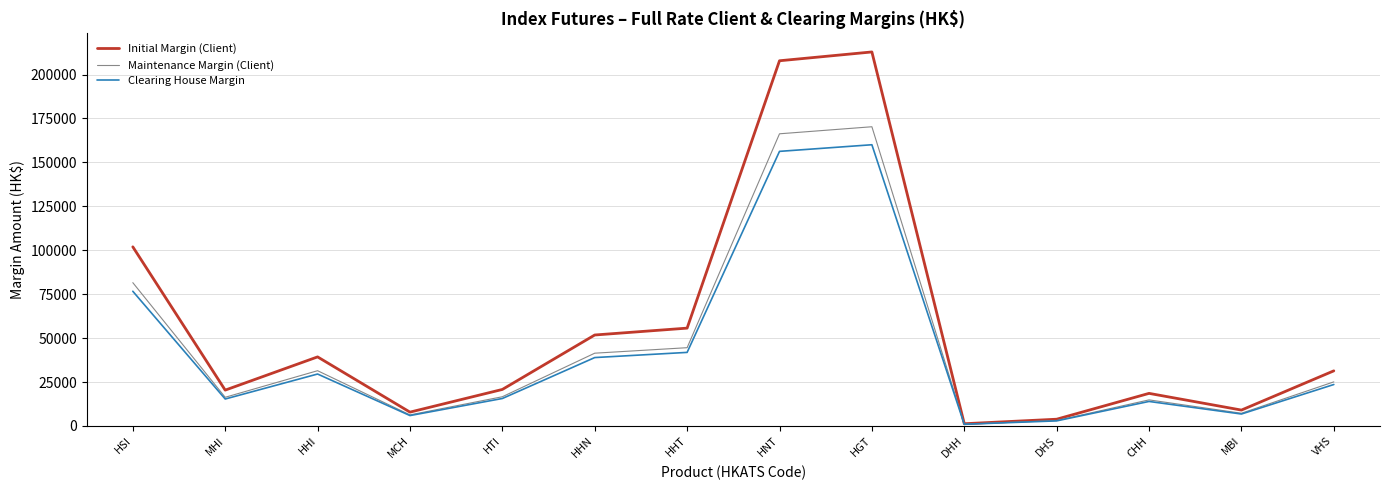

Is the value of Maintenance Margin (Client) at CHH greater than the value of Clearing House Margin at DHS?

Yes